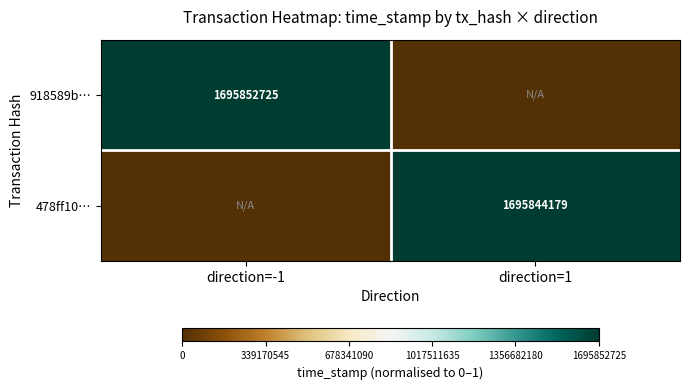

The 478ff10… series shows 1695844179 at direction=1. True or false?

True